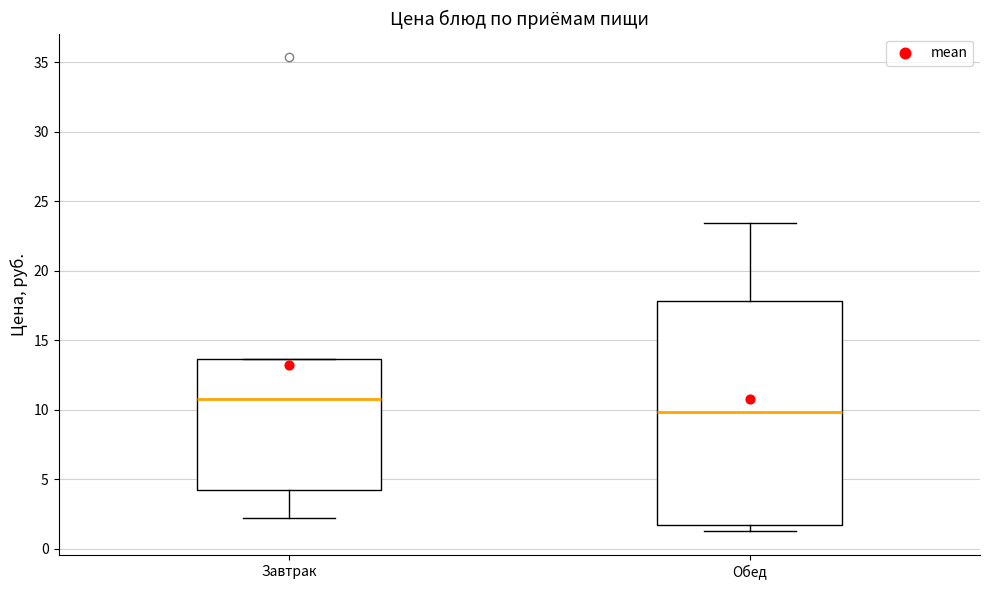

Where does the lower whisker of the box for Завтрак end on the y-axis? The values are not printed on the chart, so give them approximately, as read against the axis.

2.0